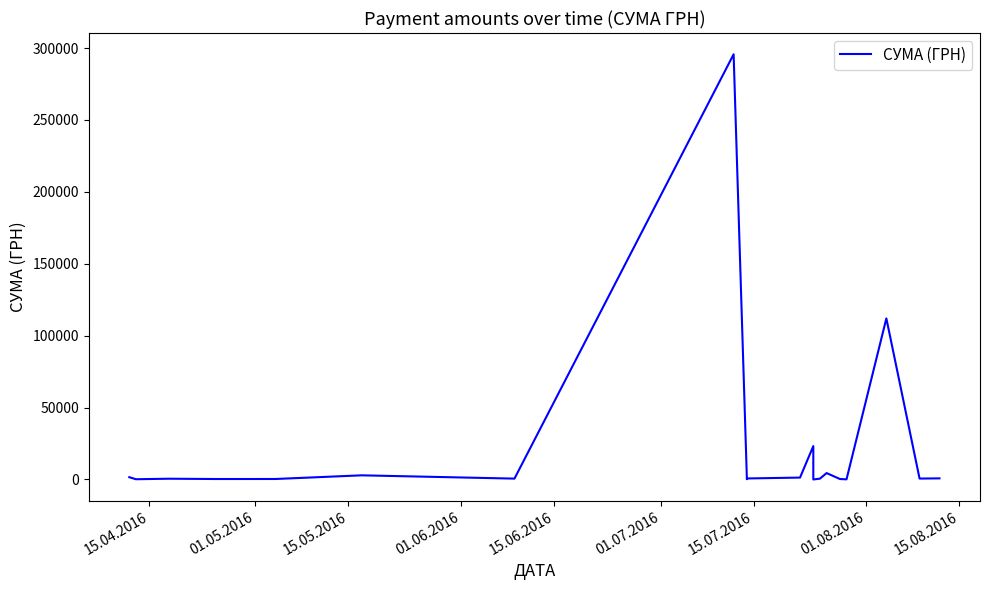

Does the chart display data point markers on the line(s)?

No